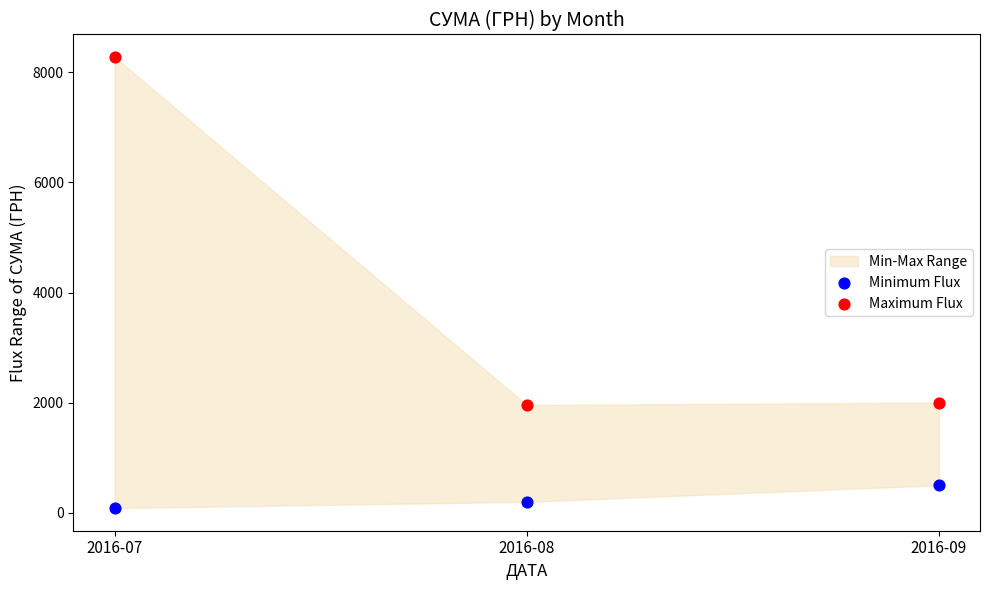

Which series contains the lowest Y value?

Minimum Flux